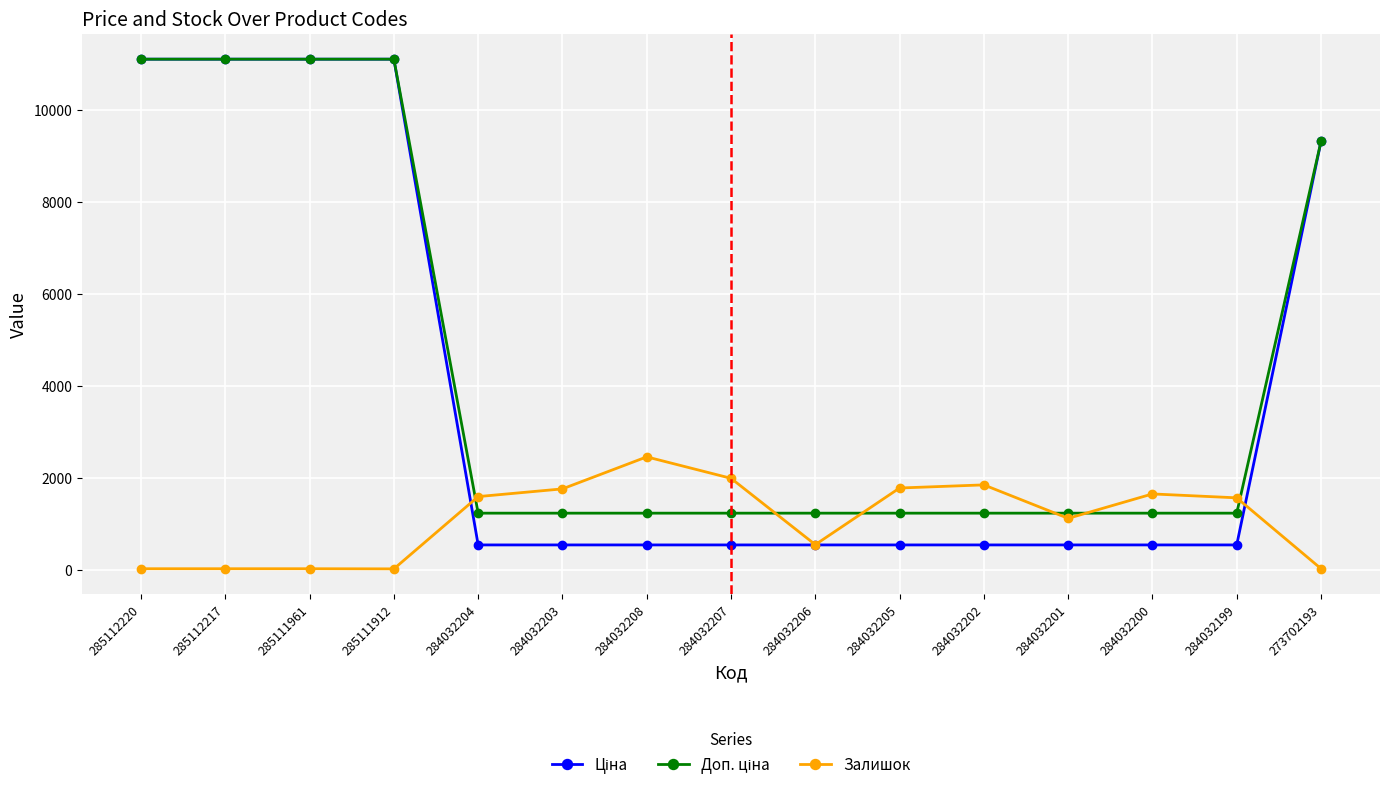

What is the value of the Залишок point at the 5th from the left?

1588.0